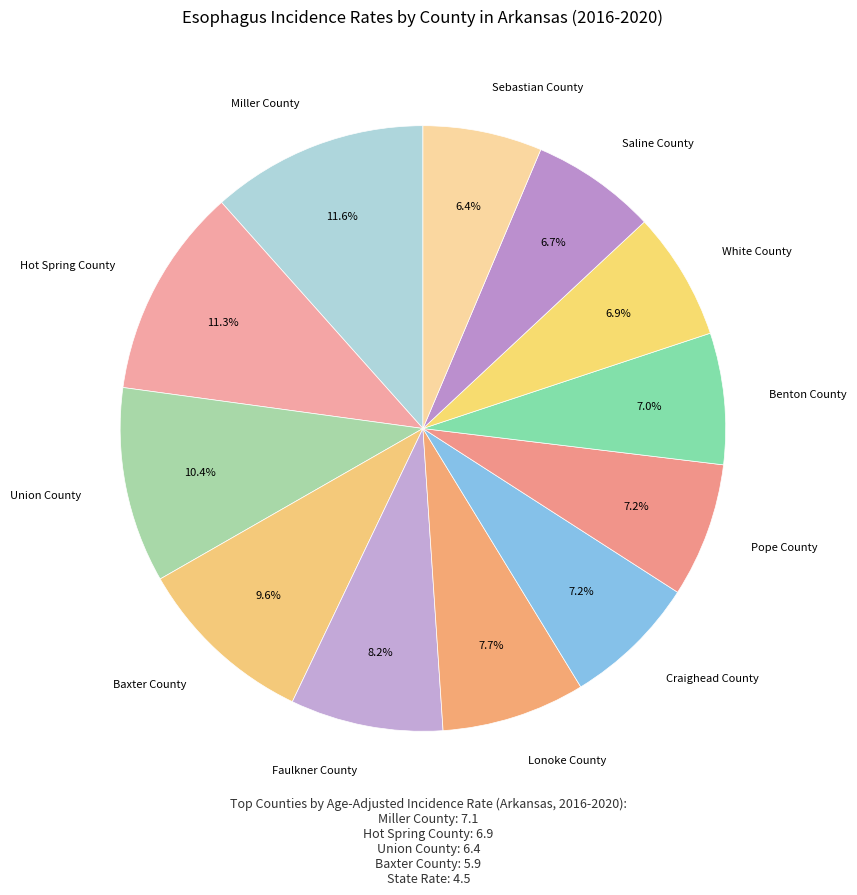

Count the number of slices in the pie.

12